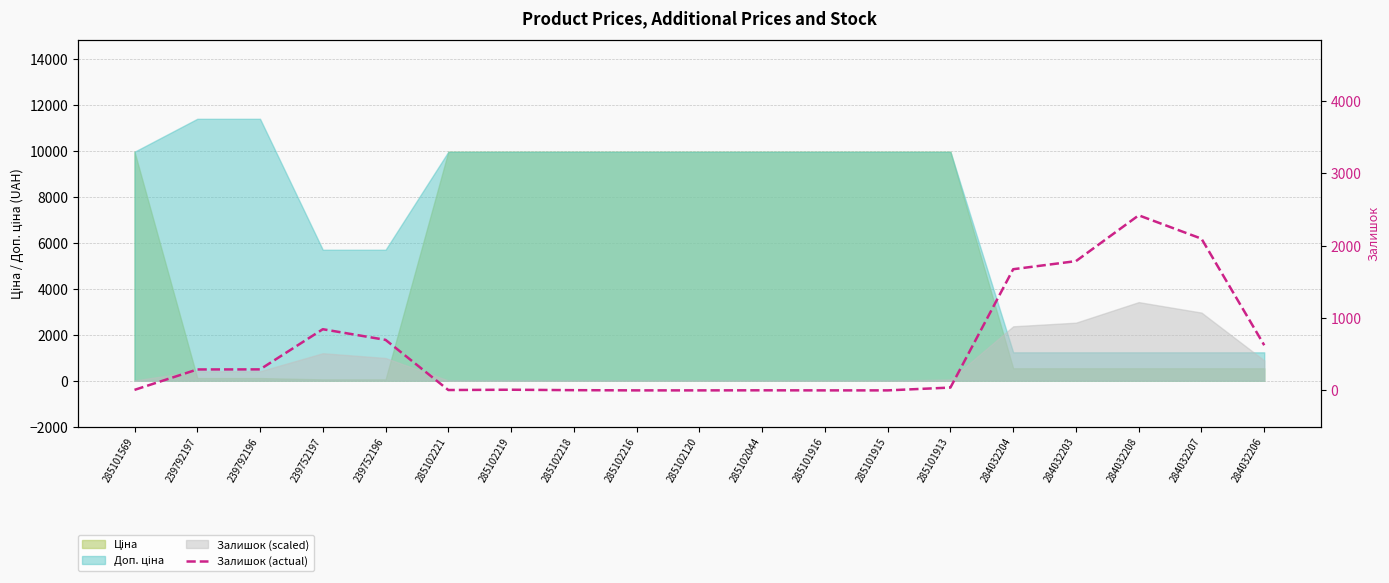

The chart shows a value of 2 at 285101569. True or false?

False